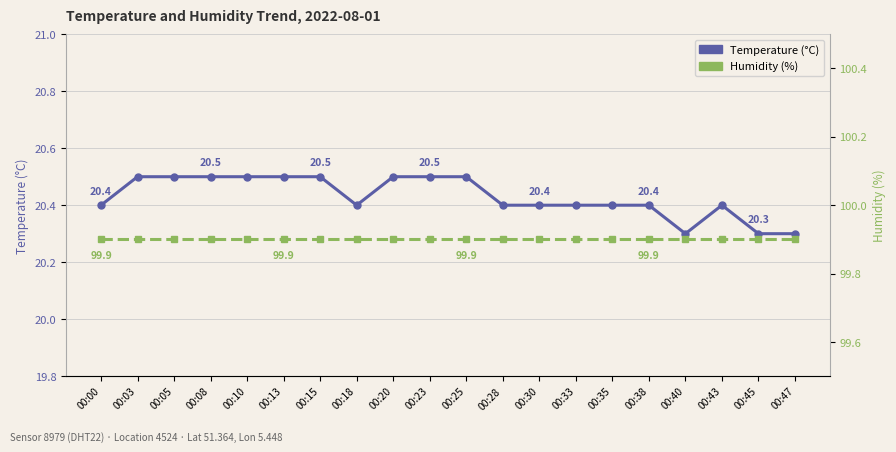

What is the spread (max minus min) of values at 00:00?

79.5